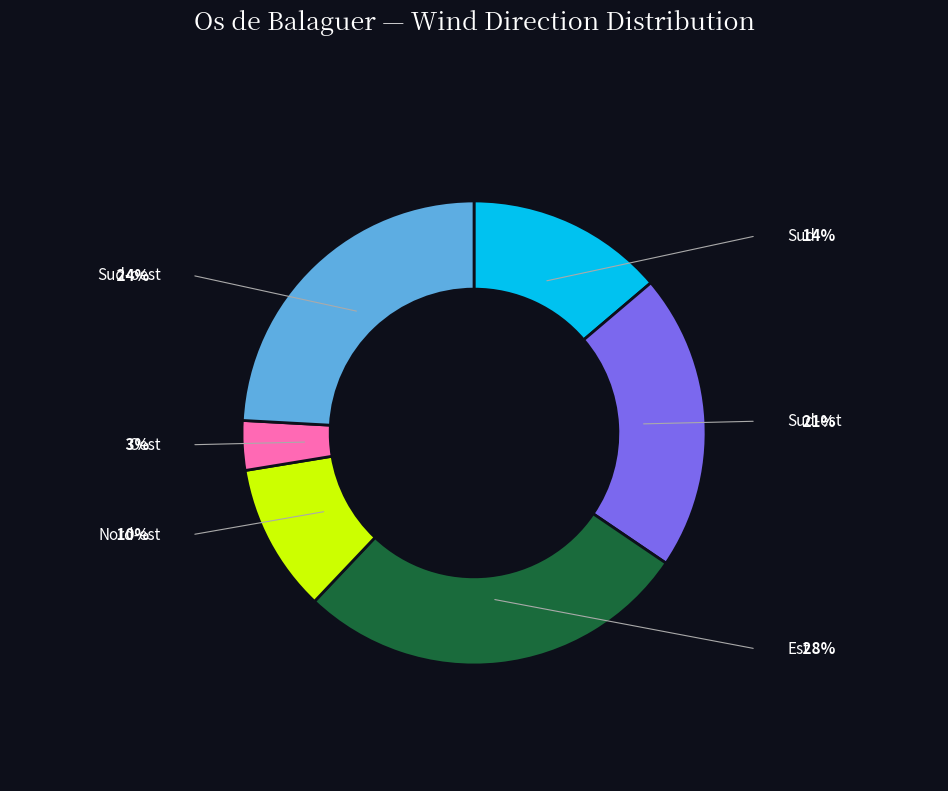

What is the smallest slice in the pie chart?

Oest